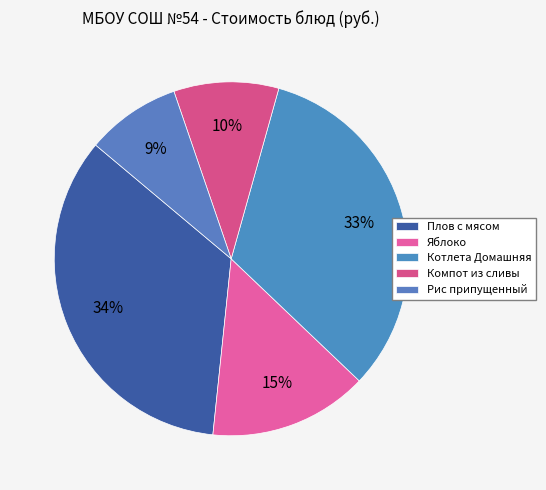

Do Компот из сливы and Рис припущенный together represent more than half of the pie?

No